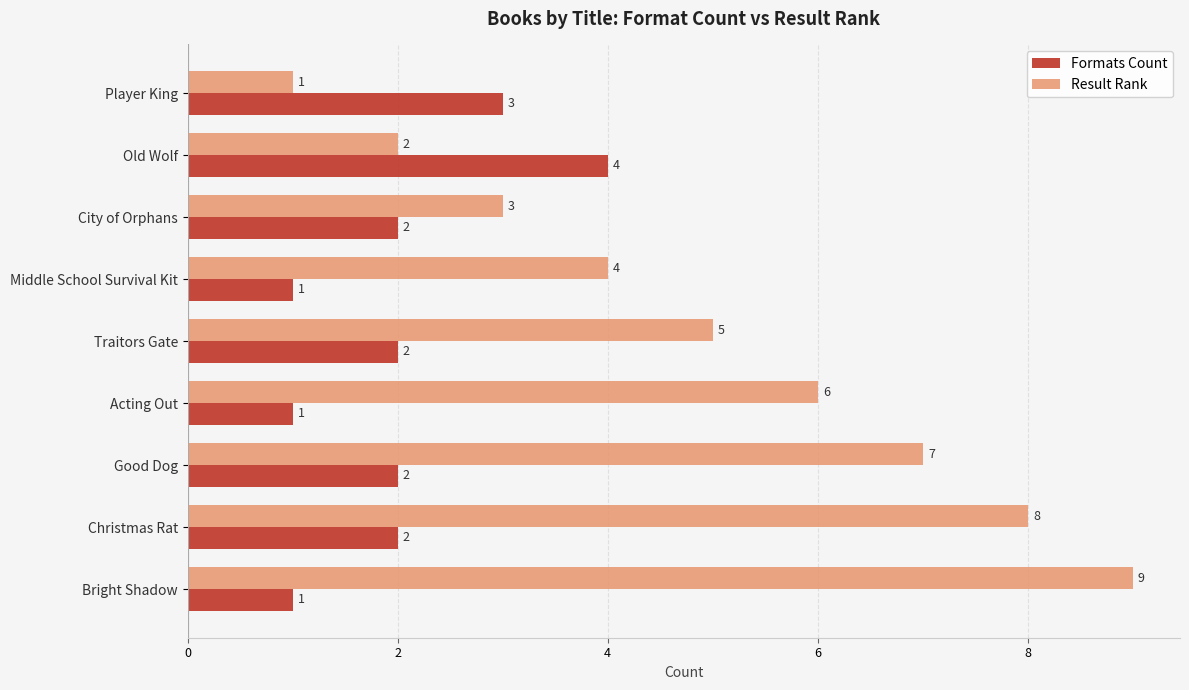

Rank the series by their maximum value, from lowest to highest.

Formats Count, Result Rank